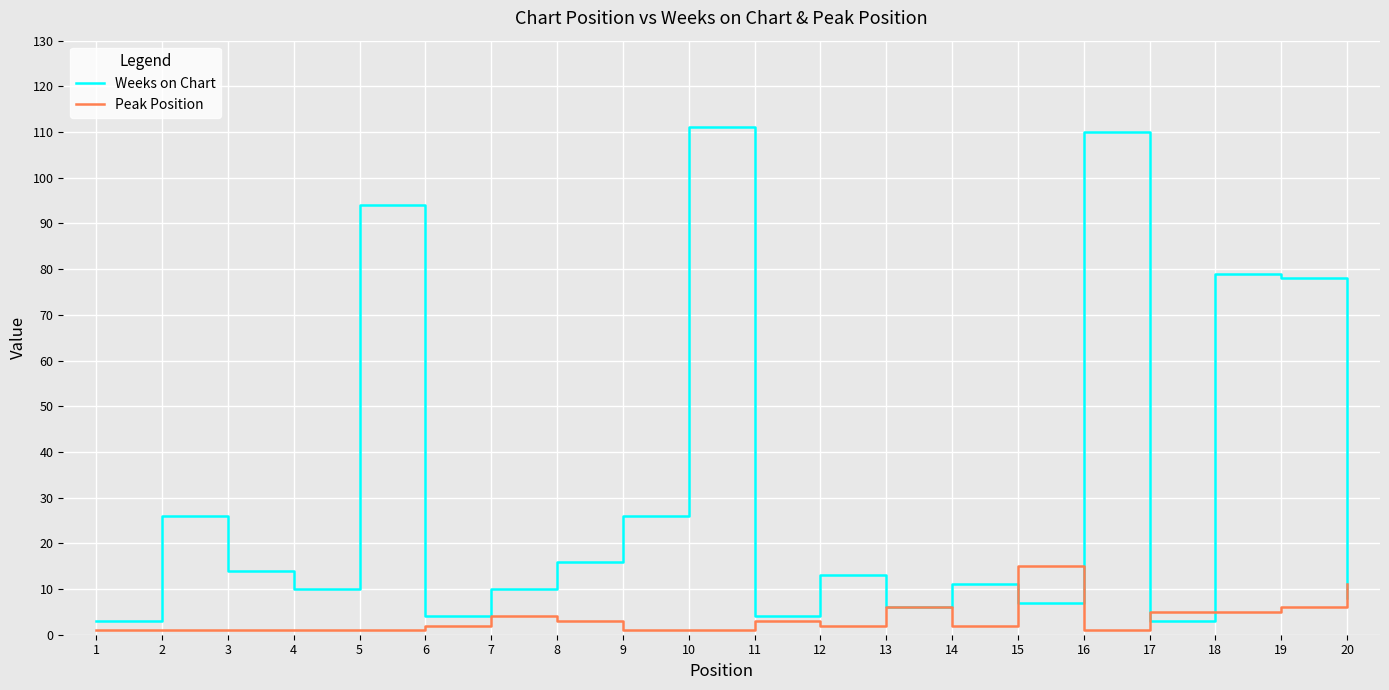

What are all the series names shown in the legend?

Weeks on Chart, Peak Position